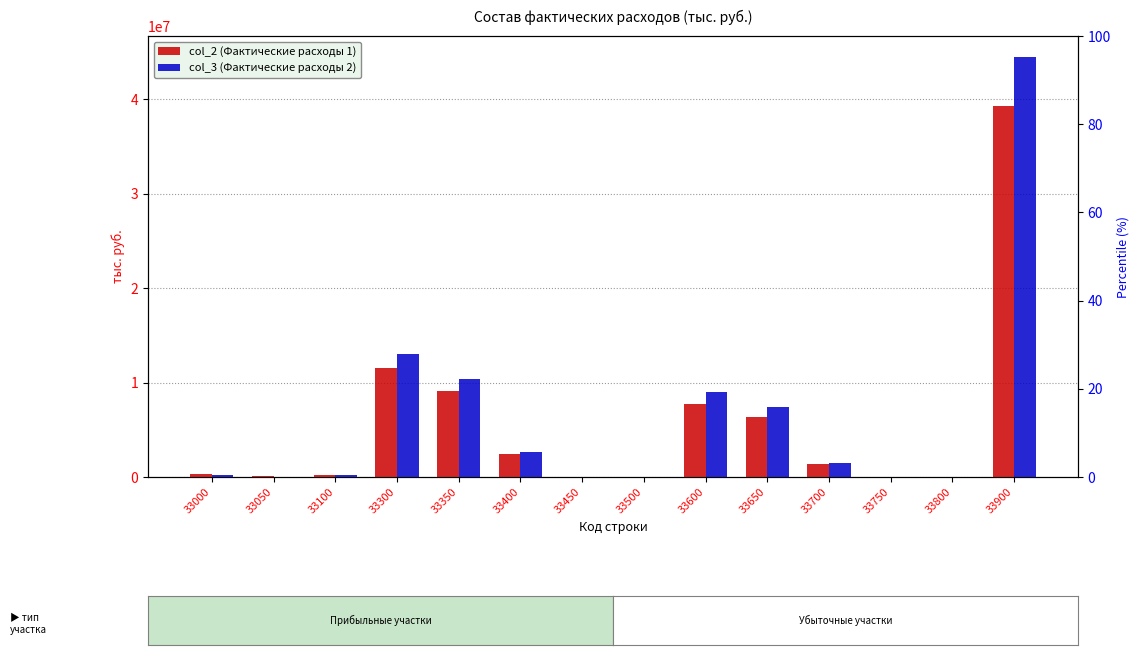

Rank the categories by col_3 (Фактические расходы 2) value from highest to lowest.

33900, 33300, 33350, 33600, 33650, 33400, 33700, 33000, 33100, 33050, 33500, 33800, 33450, 33750